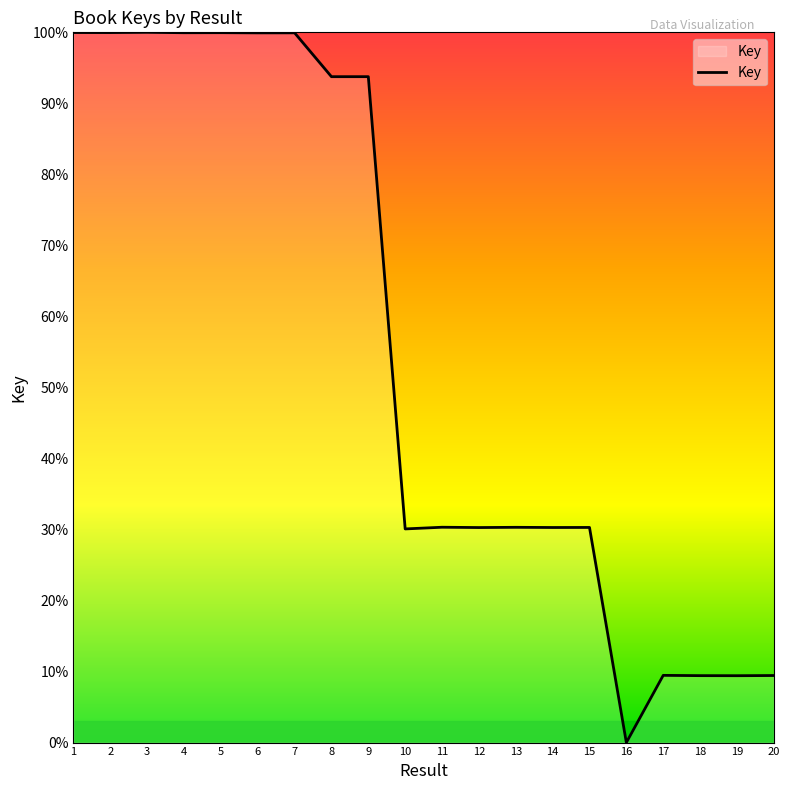

Approximately how many times larger is the value at 14 compared to 11?

1.0